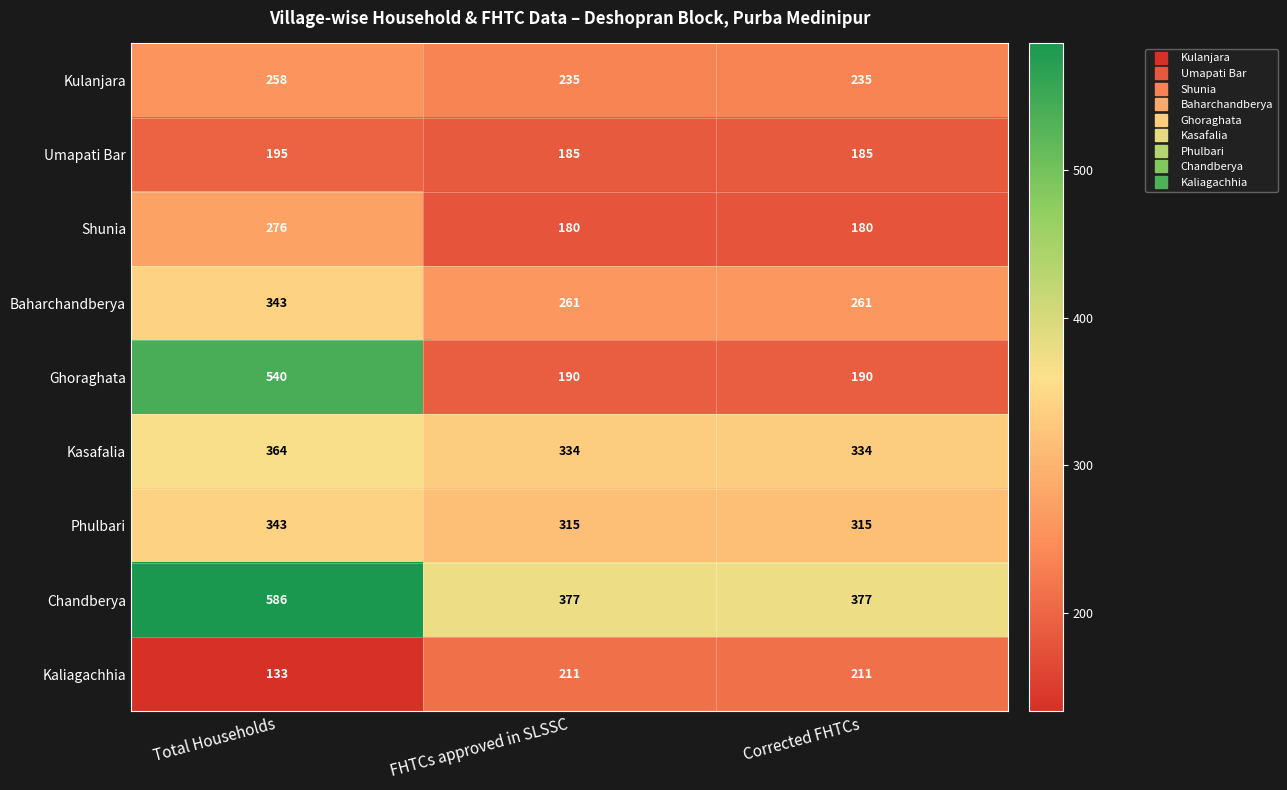

Between Total Households and Corrected FHTCs, which series saw the biggest shift?

Ghoraghata